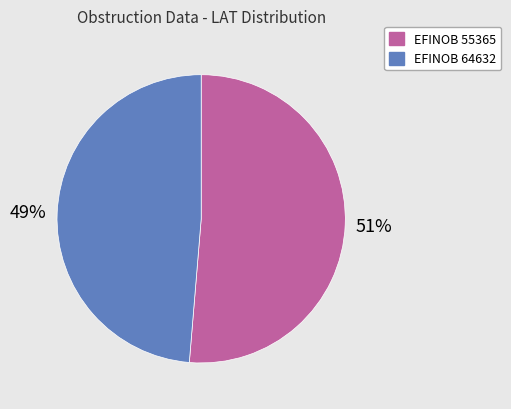

True or false: EFINOB 64632 accounts for 49% of the total.

True